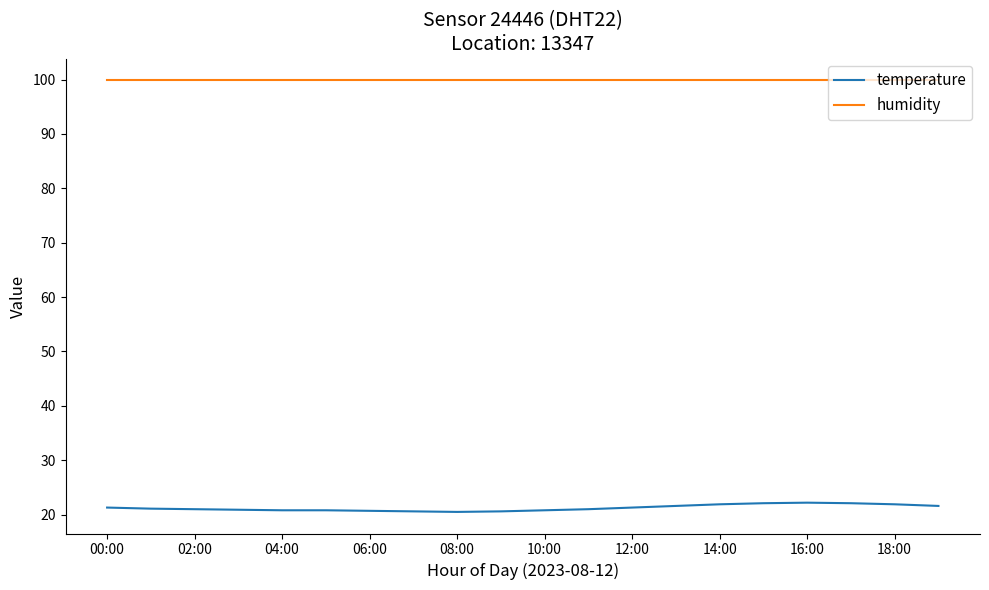

True or false: humidity and temperature intersect in this chart.

False